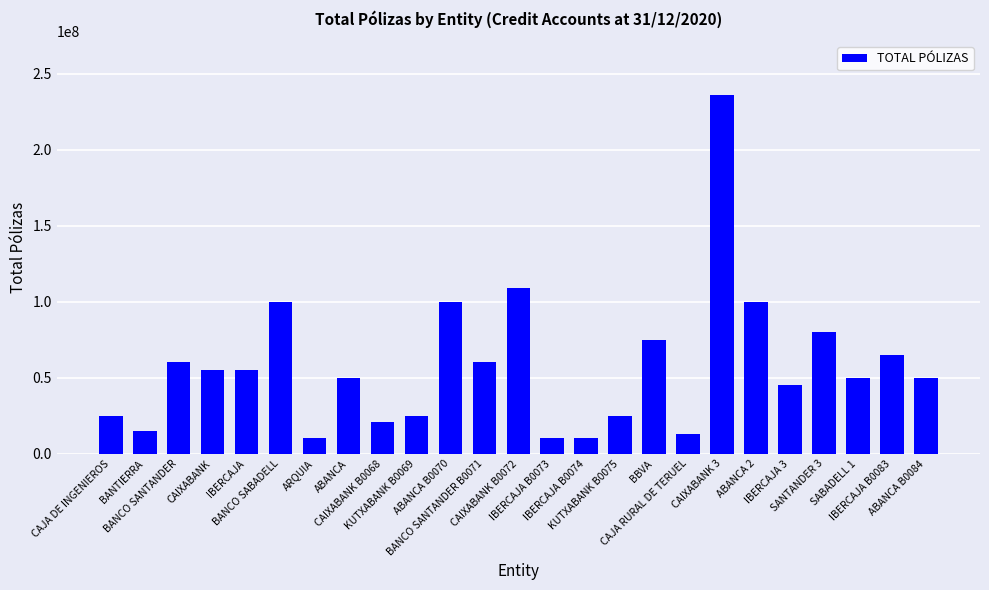

What position from the right is SABADELL 1?

3